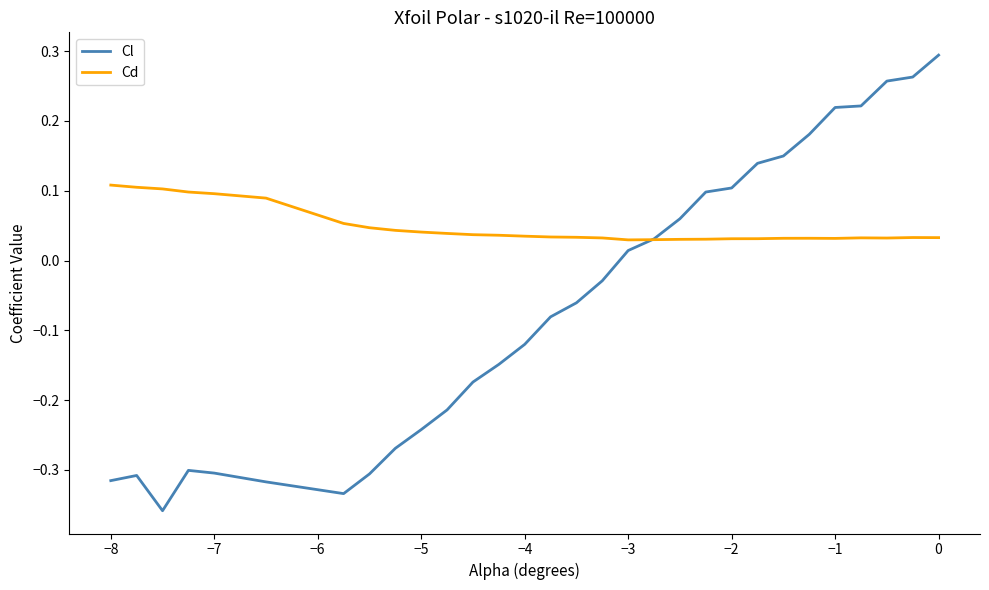

Which series has the largest range (max minus min)?

Cl